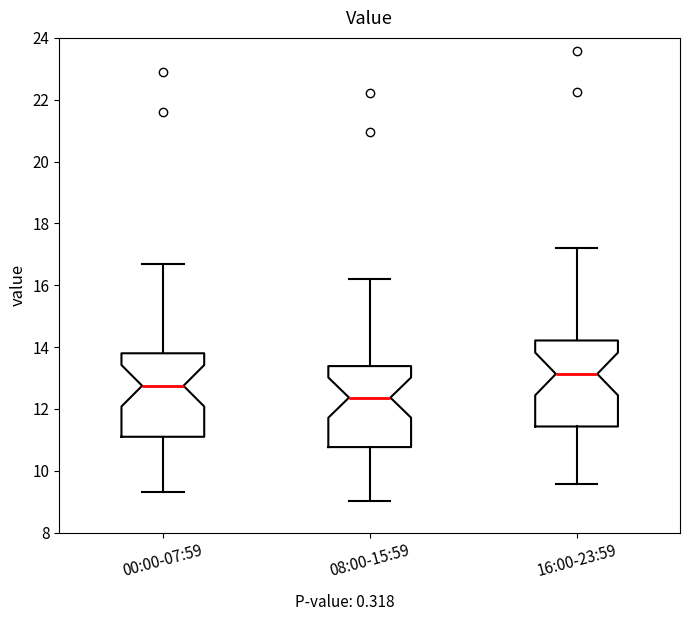

Which box's median line is the lowest?

08:00-15:59